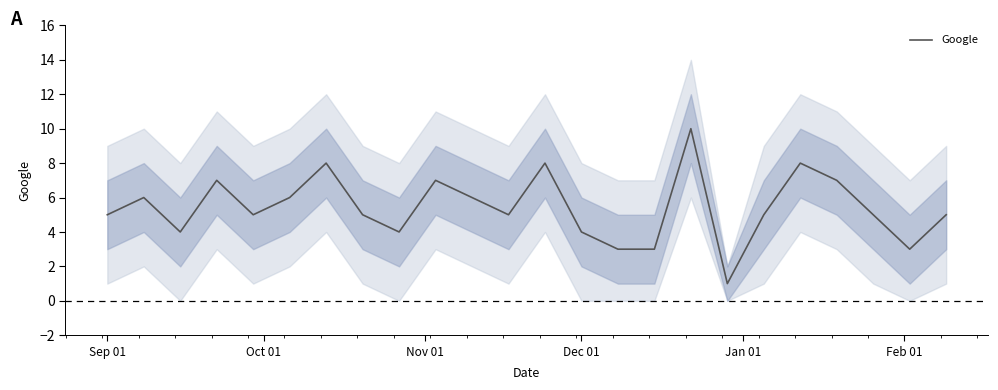

What is the maximum value for Google?

10